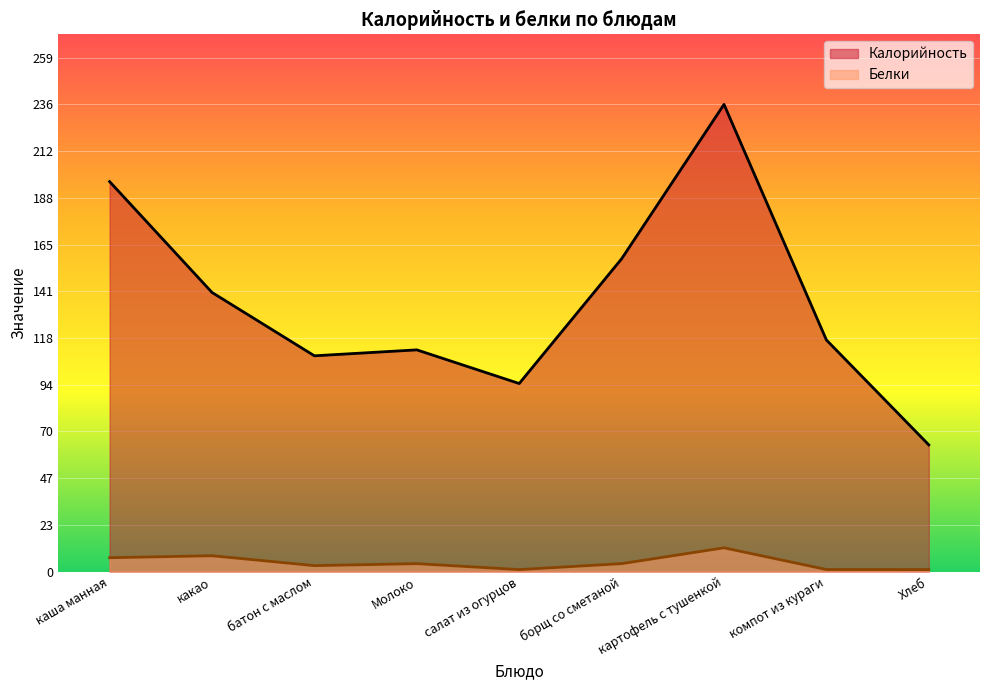

What is the label of the 9th point from the right?

каша манная